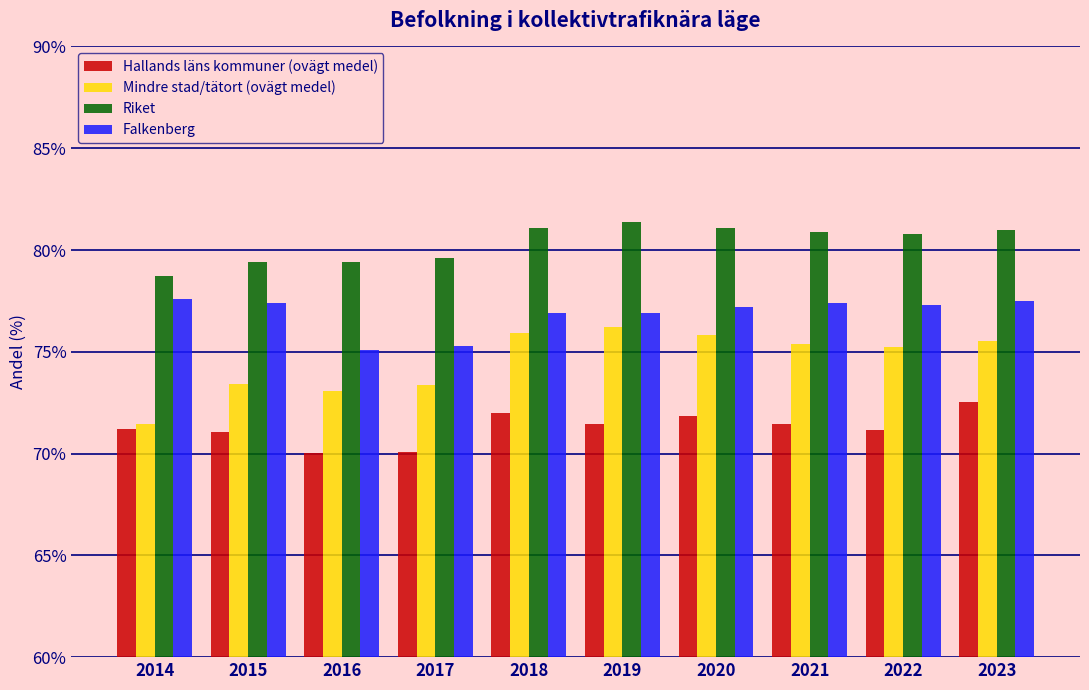

How many values in the Mindre stad/tätort (ovägt medel) series are below 75?

4